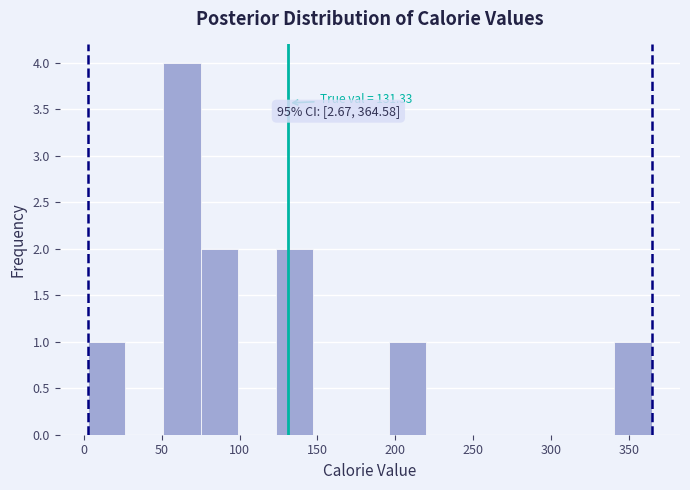

Which range on the x-axis has the tallest bar?

50 to 75